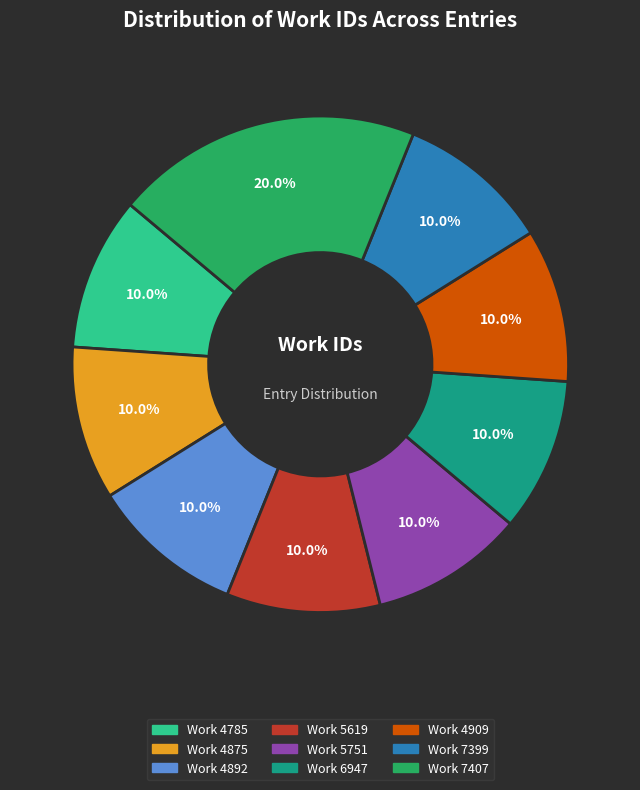

How many slices are in this pie chart?

9